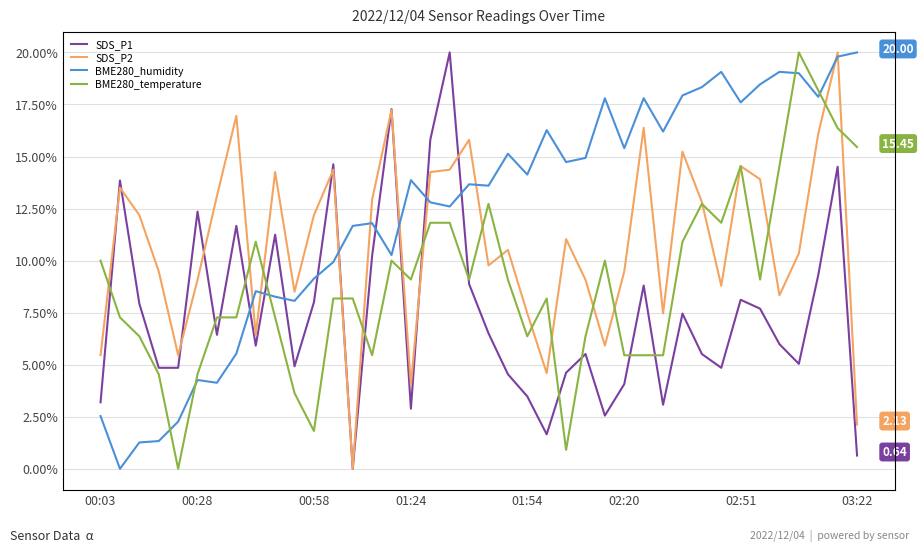

What is the difference between the SDS_P2 values at 14 and 23?

8.3